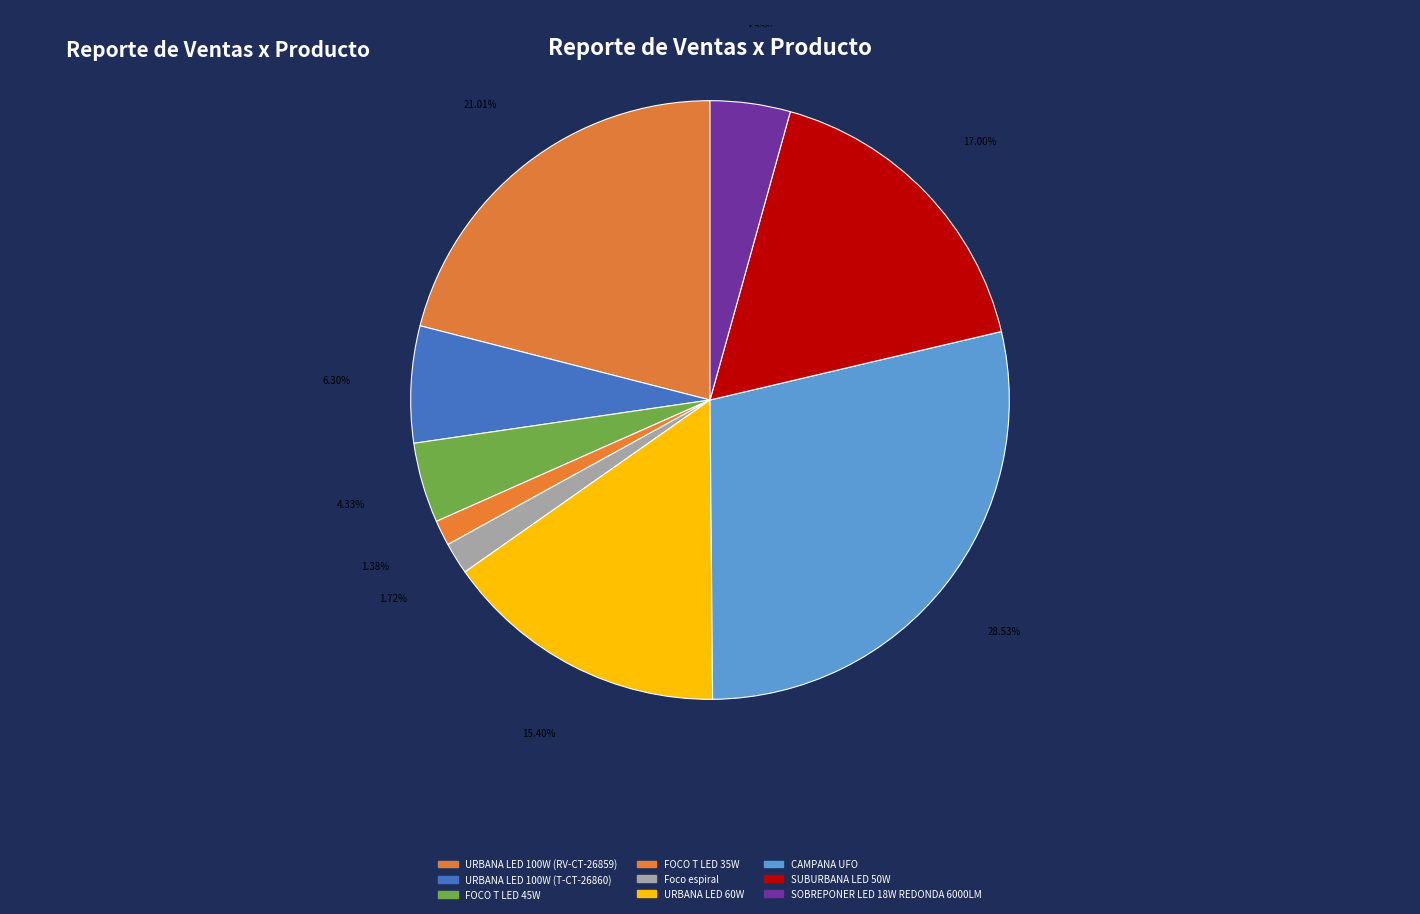

True or false: CAMPANA UFO accounts for 20% of the total.

False